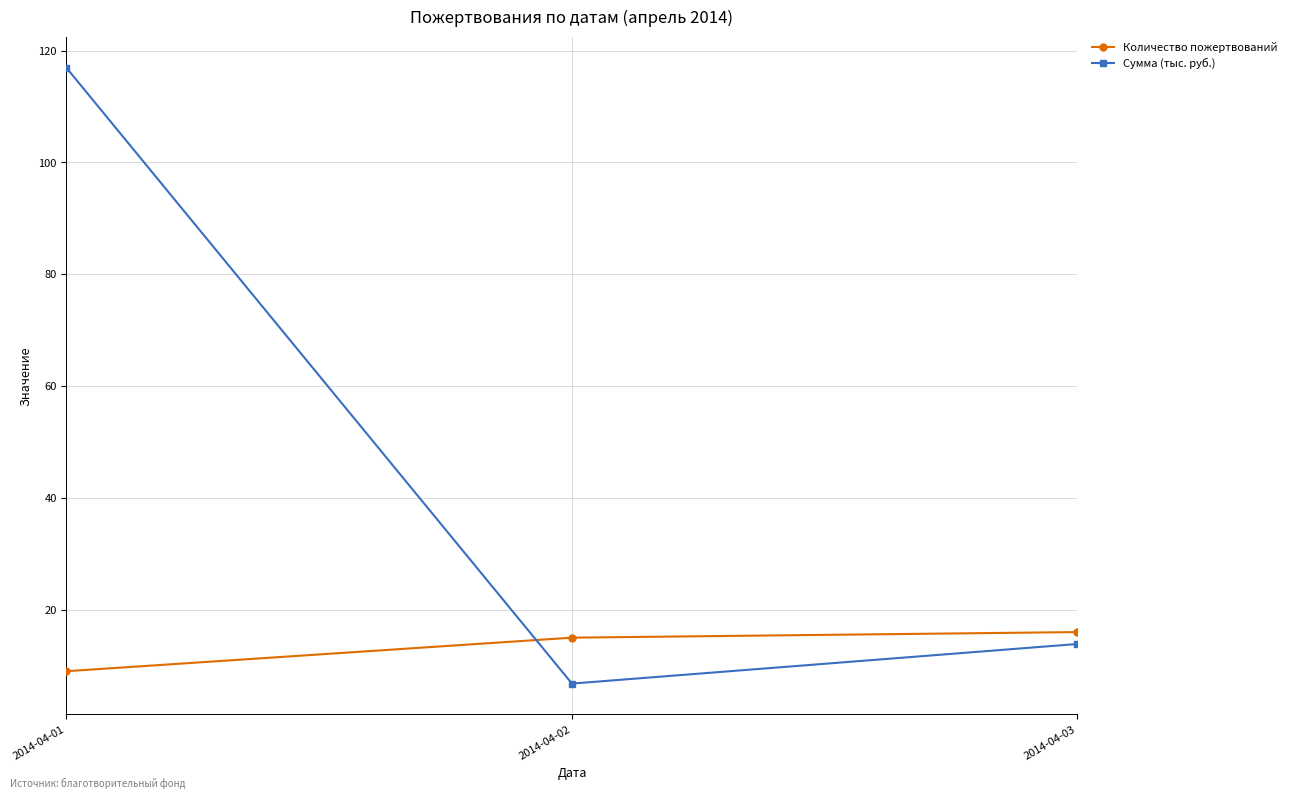

Reading left to right, list all the values displayed in this chart.

Количество пожертвований: 9.0	15.0	16.0
Сумма (тыс. руб.): 116.9	6.8	13.9